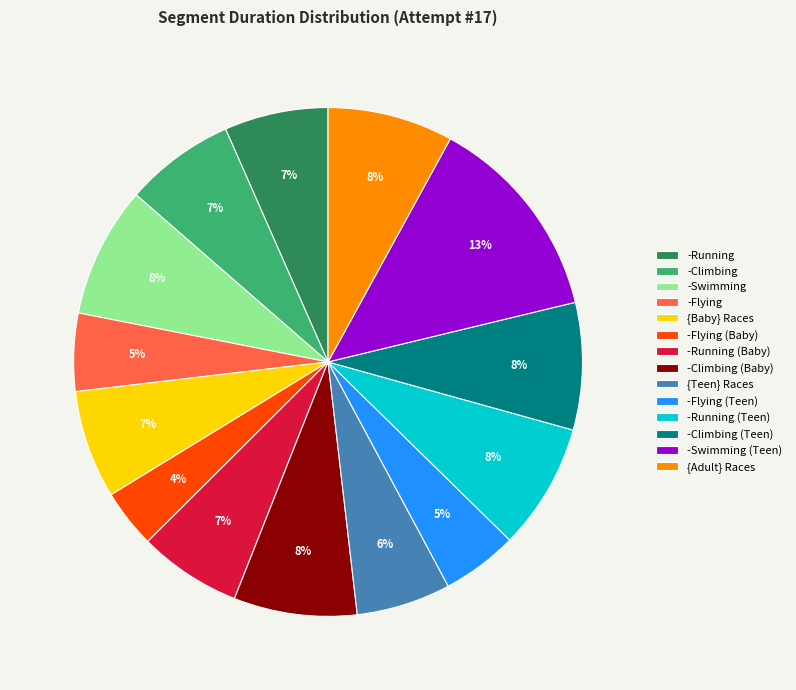

To the nearest percent, what is the difference between the -Flying and -Flying (Baby) slice percentages?

1%